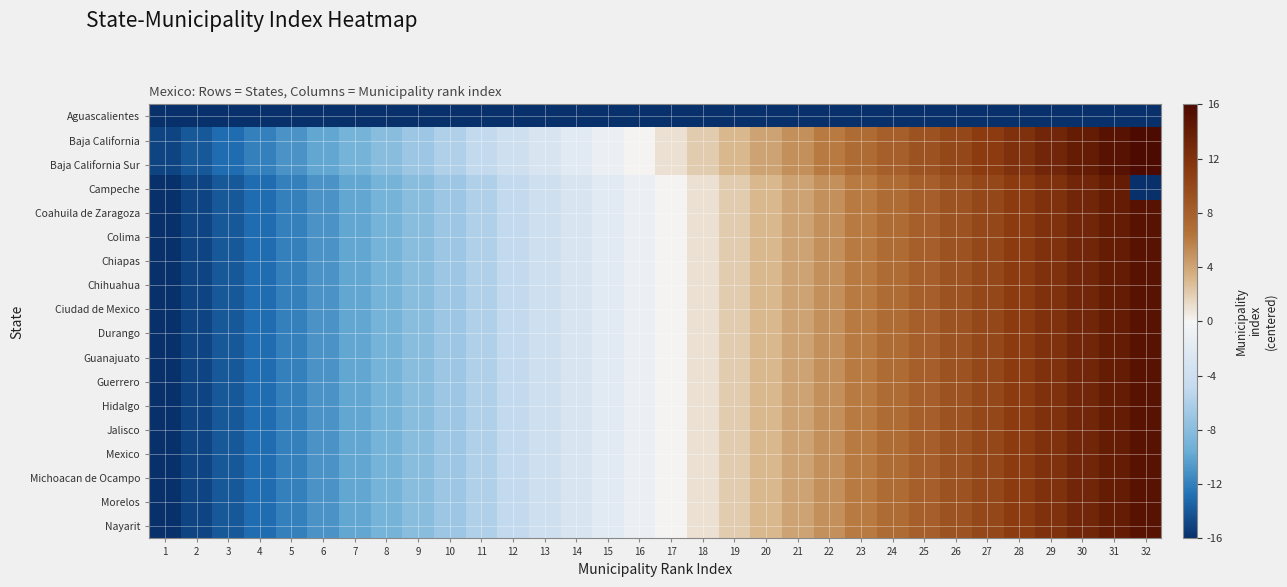

At 26, list the series in order from largest to smallest.

Baja California, Baja California Sur, Campeche, Coahuila de Zaragoza, Colima, Chiapas, Chihuahua, Ciudad de Mexico, Durango, Guanajuato, Guerrero, Hidalgo, Jalisco, Mexico, Michoacan de Ocampo, Morelos, Nayarit, Aguascalientes